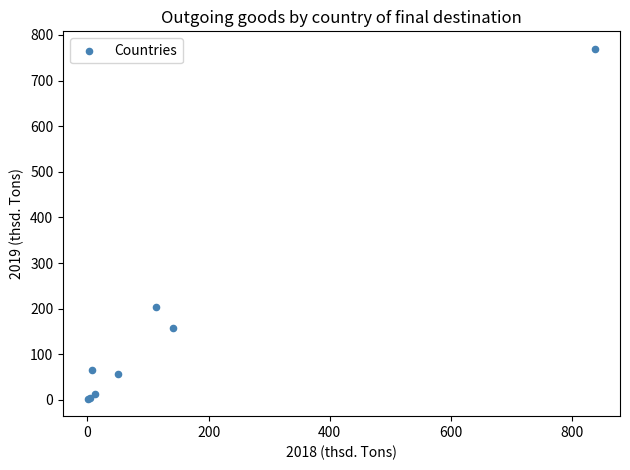

What Y value in the scatter plot is closest to 386?

204.1